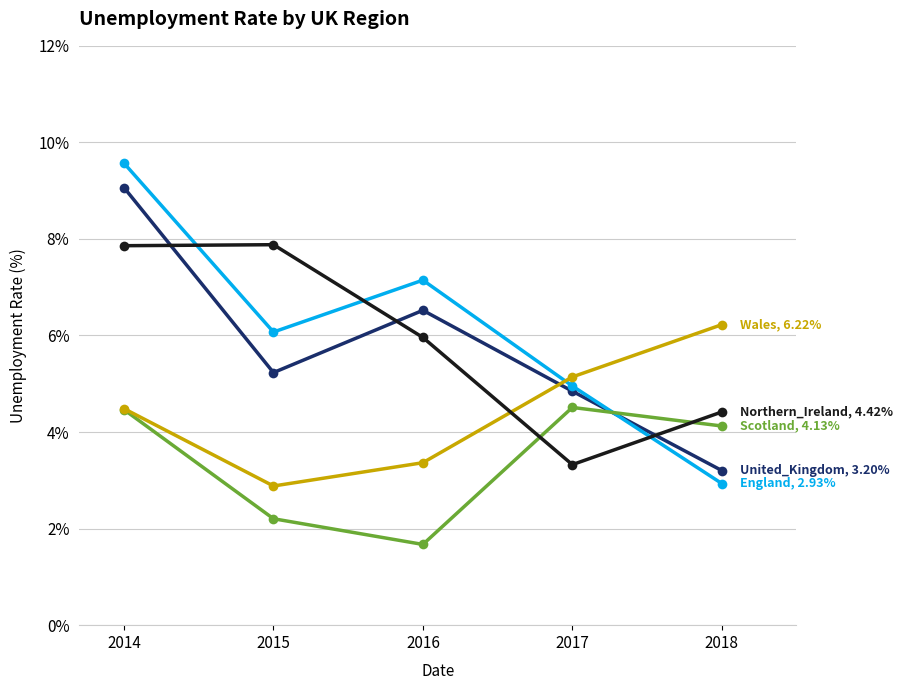

How many categories are shown in the chart?

5